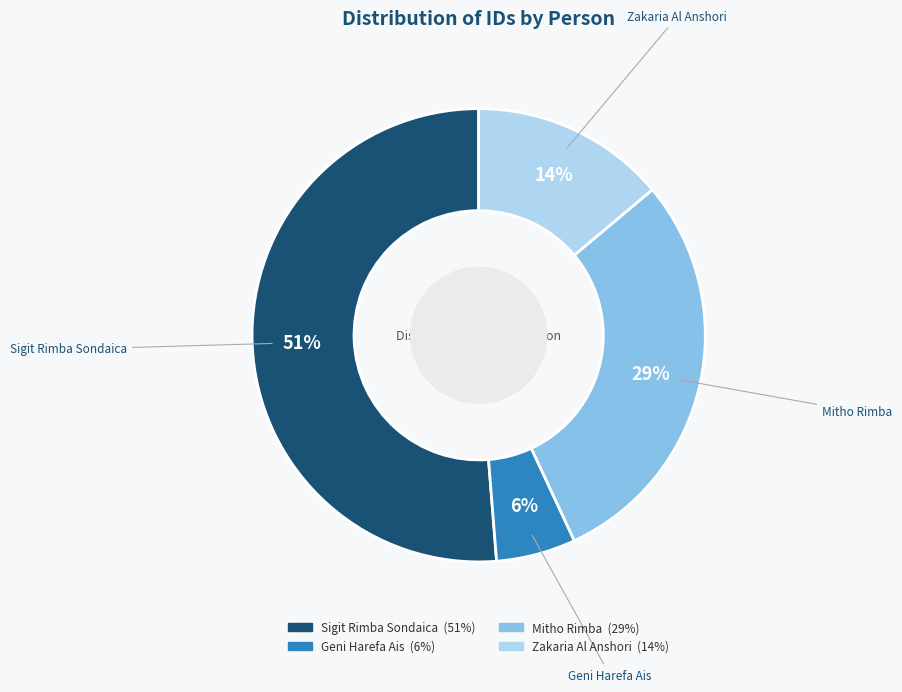

Rank the categories by value from highest to lowest.

Sigit Rimba Sondaica, Mitho Rimba, Zakaria Al Anshori, Geni Harefa Ais